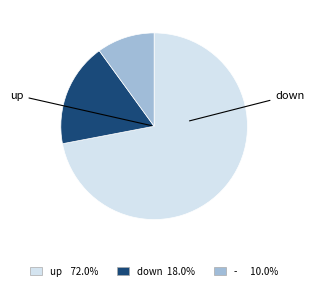

True or false: up accounts for 84% of the total.

False